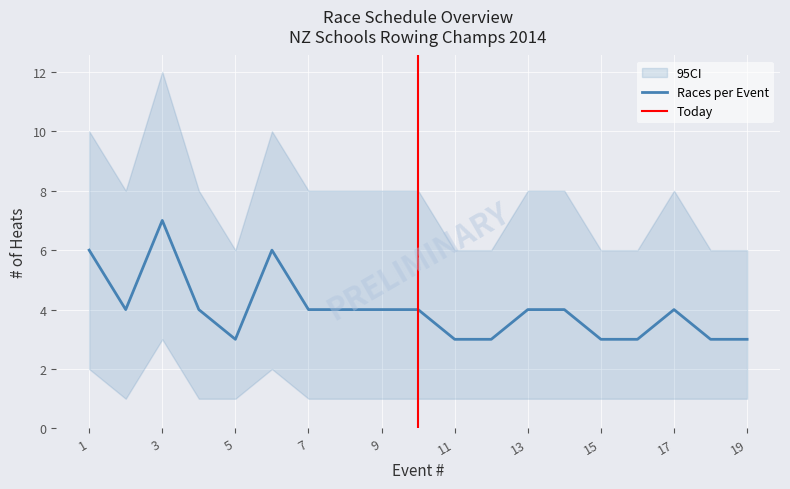

Is the value of Races per Event at 11 greater than the value of CI_lower at 9?

Yes